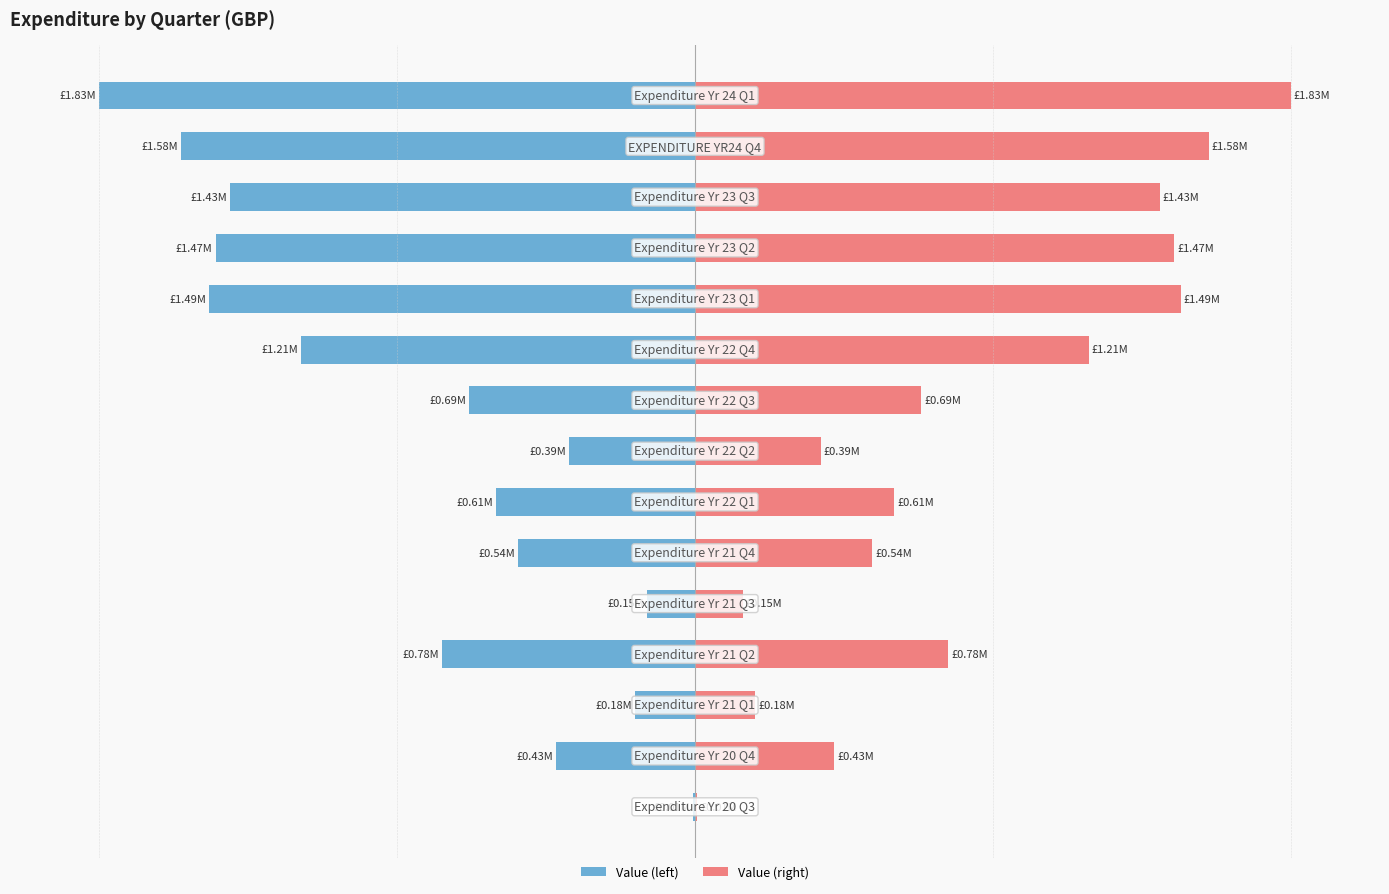

How many bars are there in each group?

2